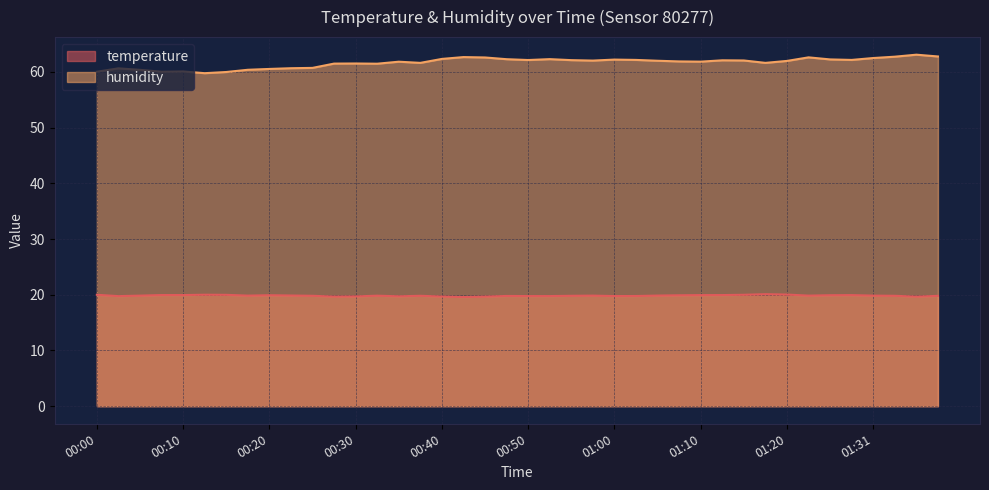

How many lines are shown in the chart?

2